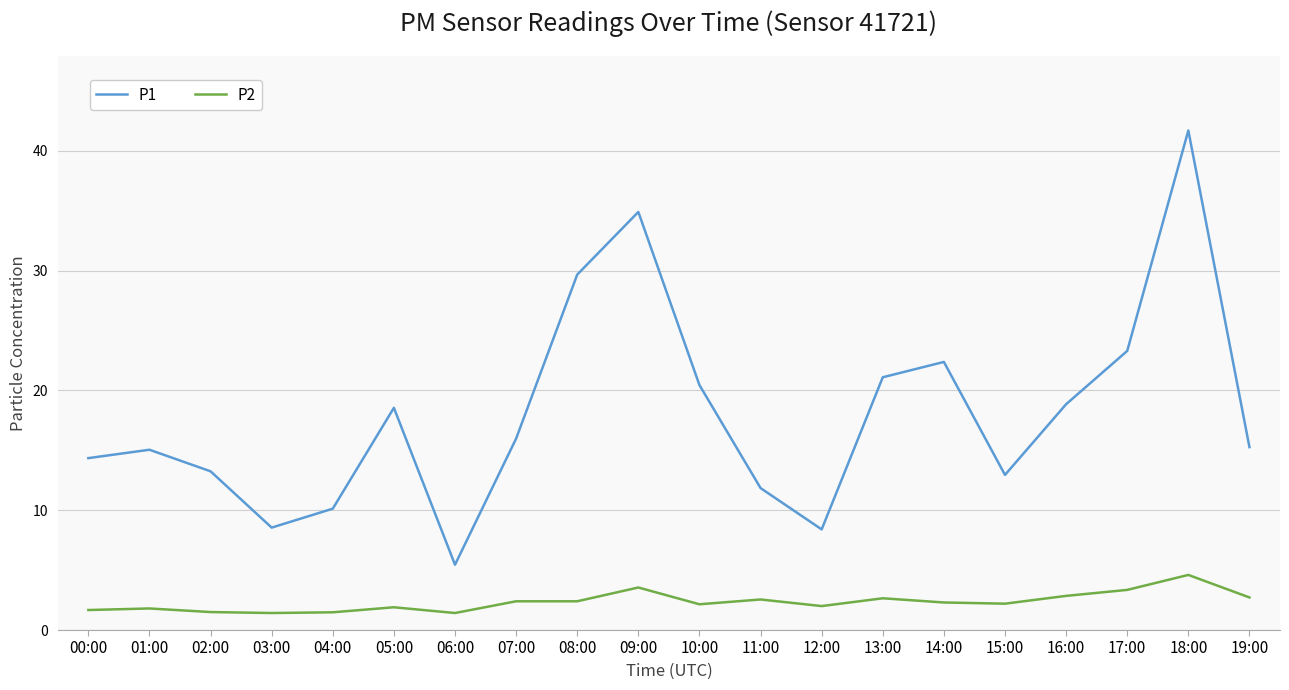

What is the maximum value shown in the chart?

41.7